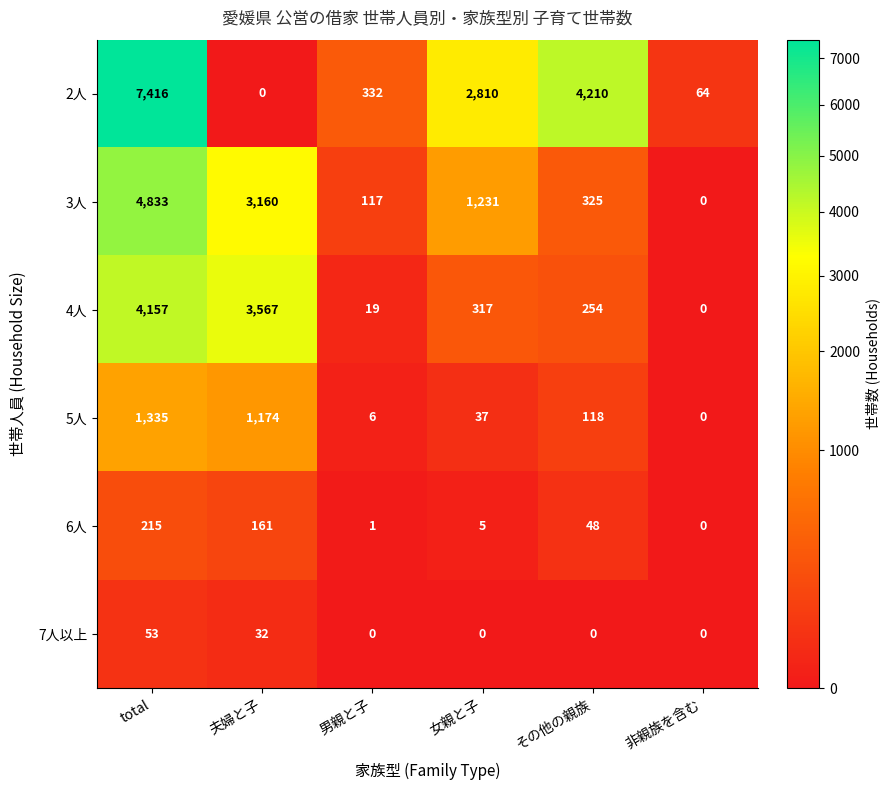

List the series in order of their peak value, lowest first.

7人以上, 6人, 5人, 4人, 3人, 2人